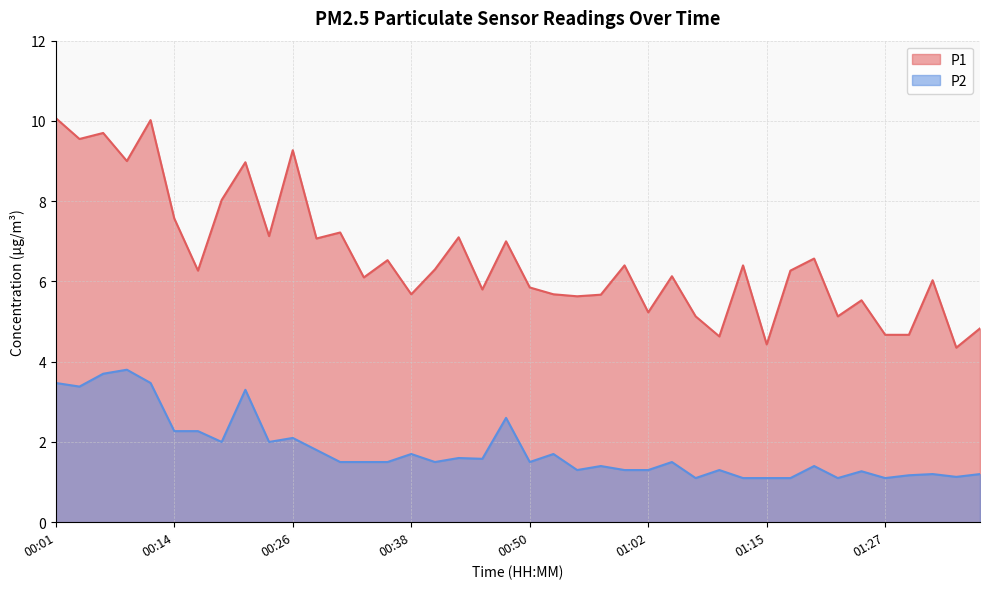

At which category does the chart reach its peak across all series?

00:01